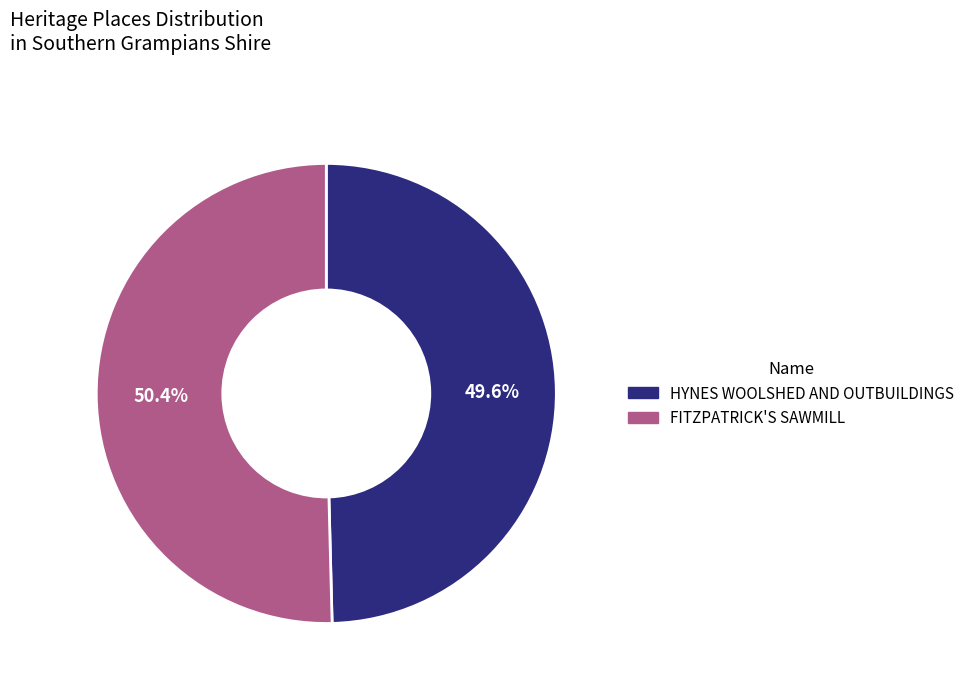

What percentage do HYNES WOOLSHED AND OUTBUILDINGS and FITZPATRICK'S SAWMILL together represent?

100.0%